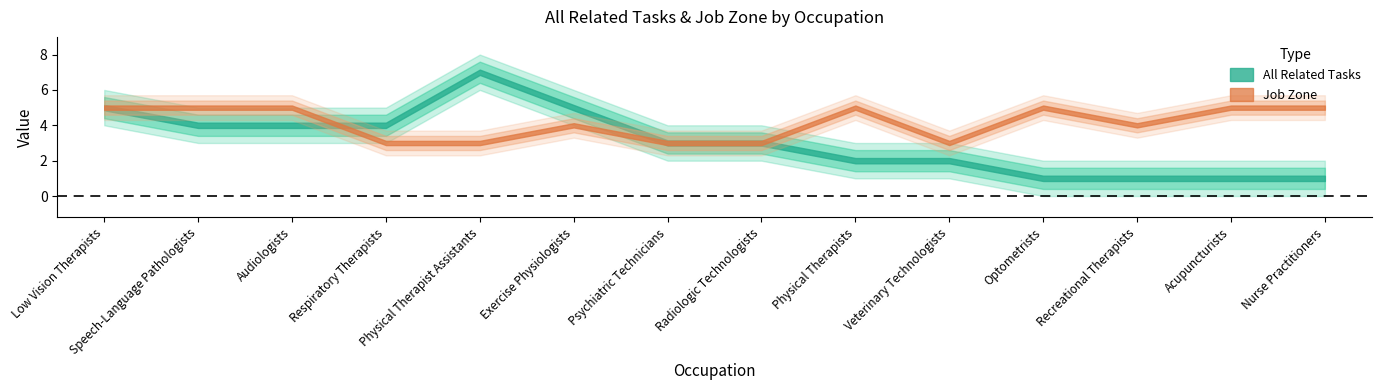

How many All Related Tasks values are between 1 and 4?

11